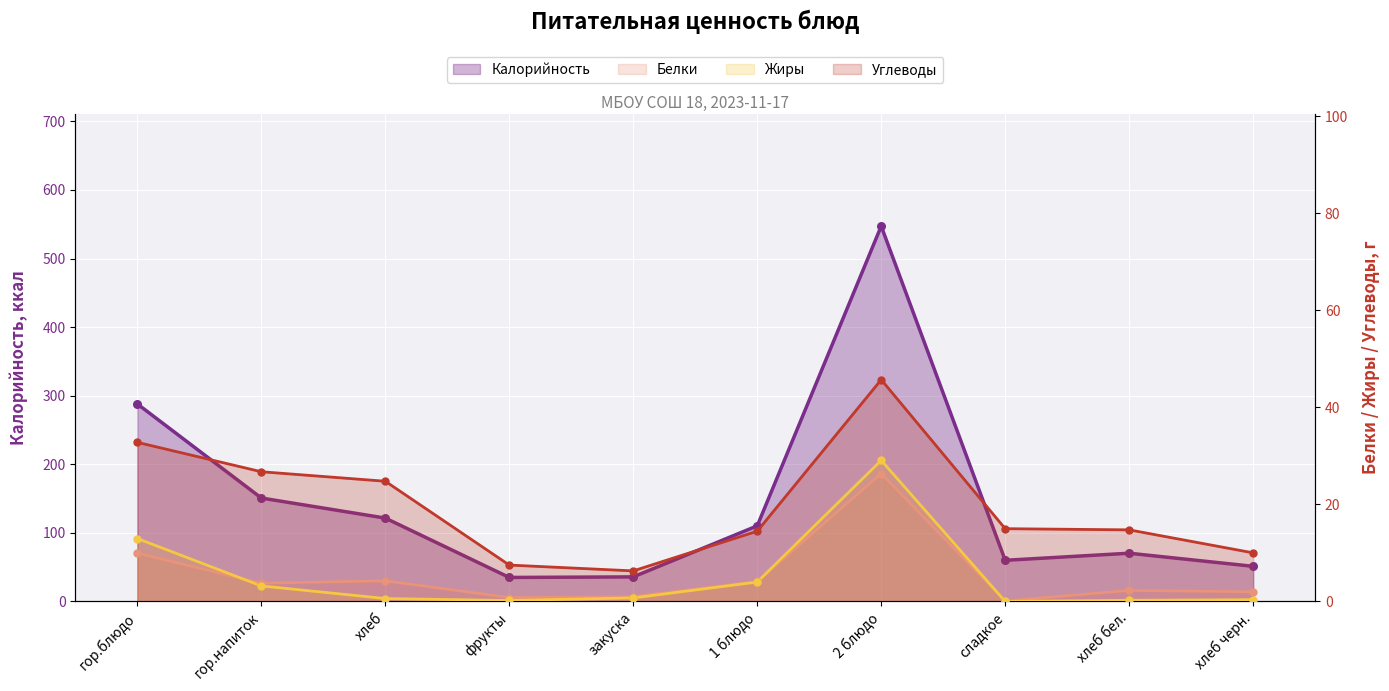

What are all the series names shown in the legend?

Калорийность, Белки, Жиры, Углеводы